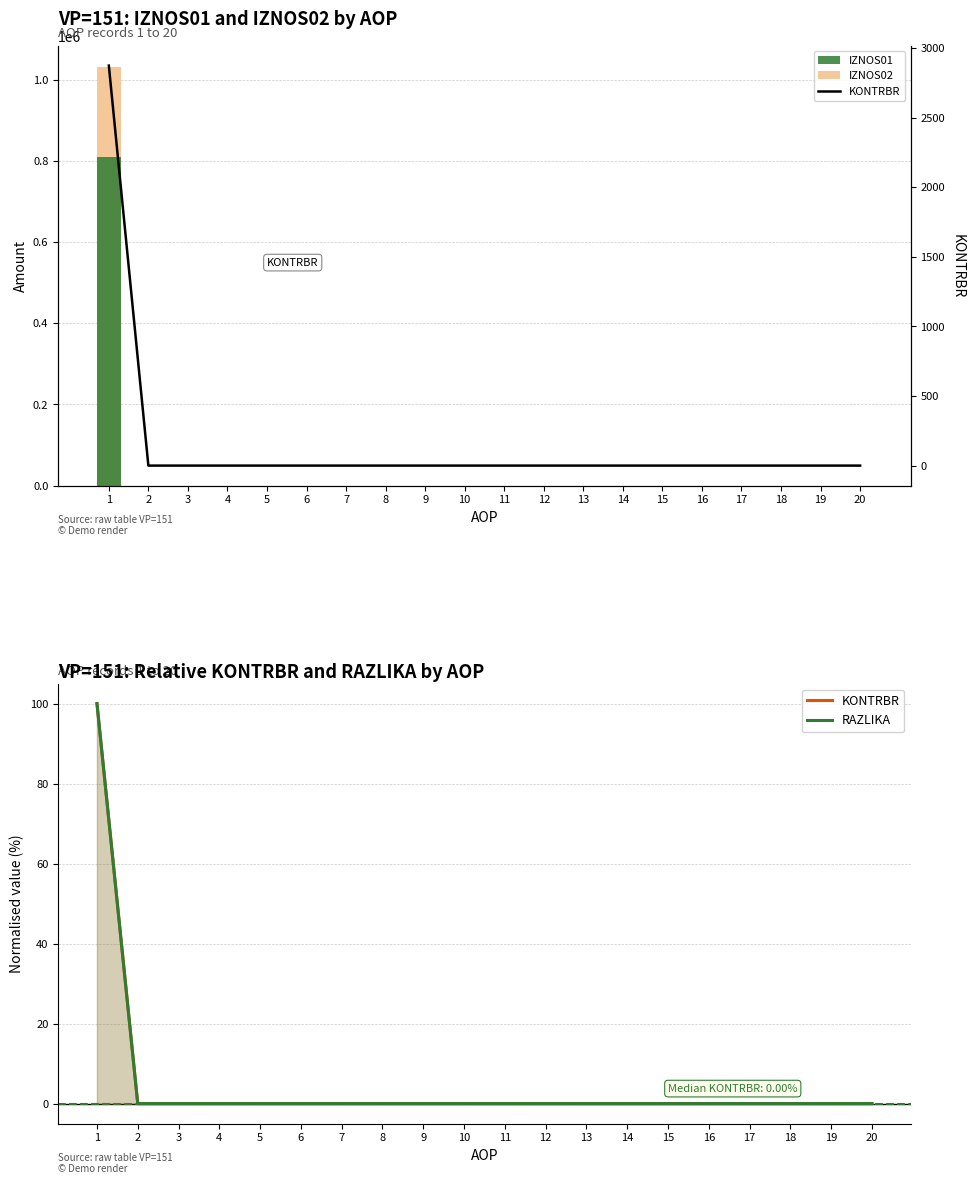

Reading right to left, what are all the values shown in this chart?

IZNOS02: 0.0	0.0	0.0	0.0	0.0	0.0	0.0	0.0	0.0	0.0	0.0	0.0	0.0	0.0	0.0	0.0	0.0	0.0	0.0	1032754.1
IZNOS01: 0.0	0.0	0.0	0.0	0.0	0.0	0.0	0.0	0.0	0.0	0.0	0.0	0.0	0.0	0.0	0.0	0.0	0.0	0.0	809318.5
KONTRBR: 0.0	0.0	0.0	0.0	0.0	0.0	0.0	0.0	0.0	0.0	0.0	0.0	0.0	0.0	0.0	0.0	0.0	0.0	0.0	100.0
RAZLIKA: 0.0	0.0	0.0	0.0	0.0	0.0	0.0	0.0	0.0	0.0	0.0	0.0	0.0	0.0	0.0	0.0	0.0	0.0	0.0	100.0